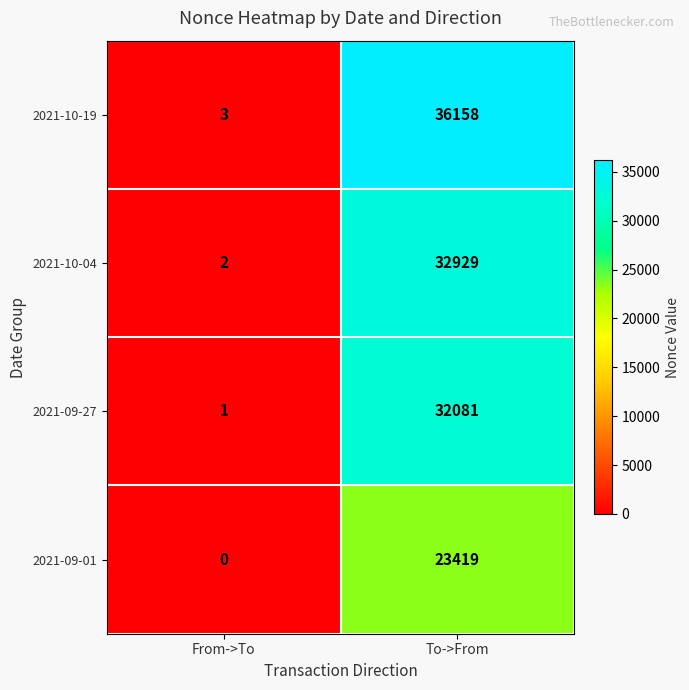

Reading right to left, extract all data points from this chart.

2021-10-19: To->From=36158	From->To=3
2021-10-04: To->From=32929	From->To=2
2021-09-27: To->From=32081	From->To=1
2021-09-01: To->From=23419	From->To=0